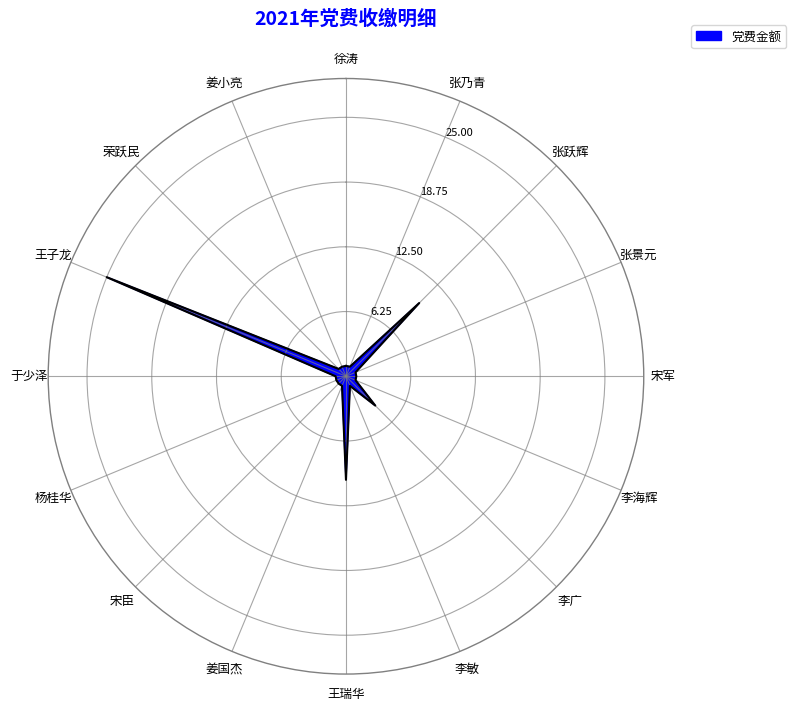

At which label is the value closest to 13?

张跃辉